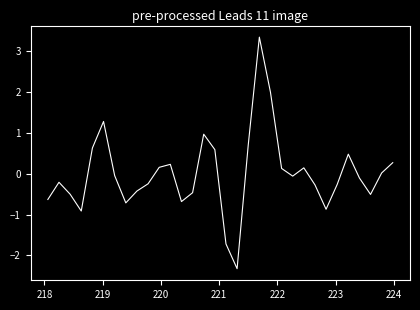

What is the smallest value displayed?

-2.3